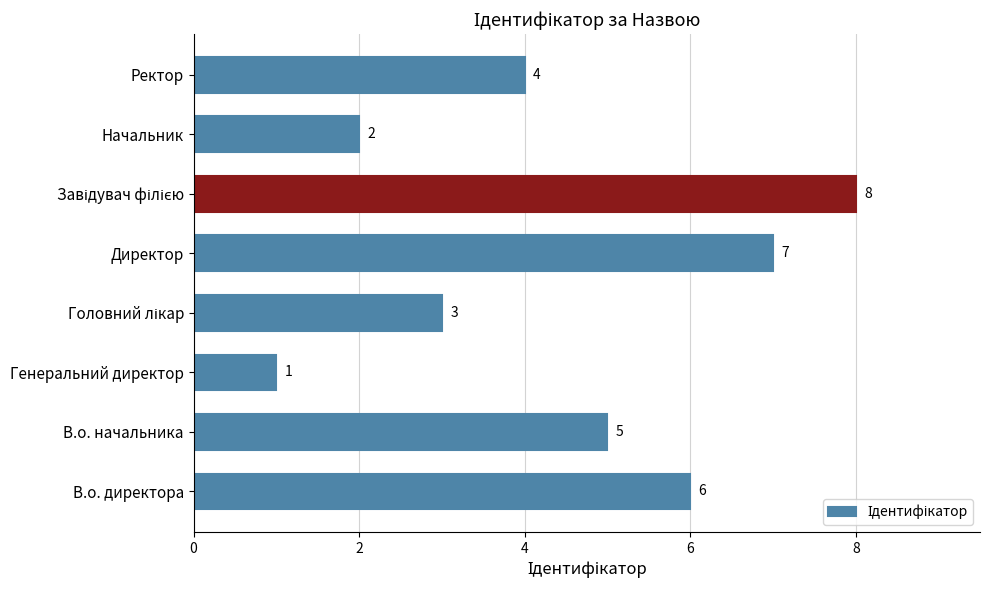

Reading bottom to top, what are all the values shown in this chart?

6	5	1	3	7	8	2	4